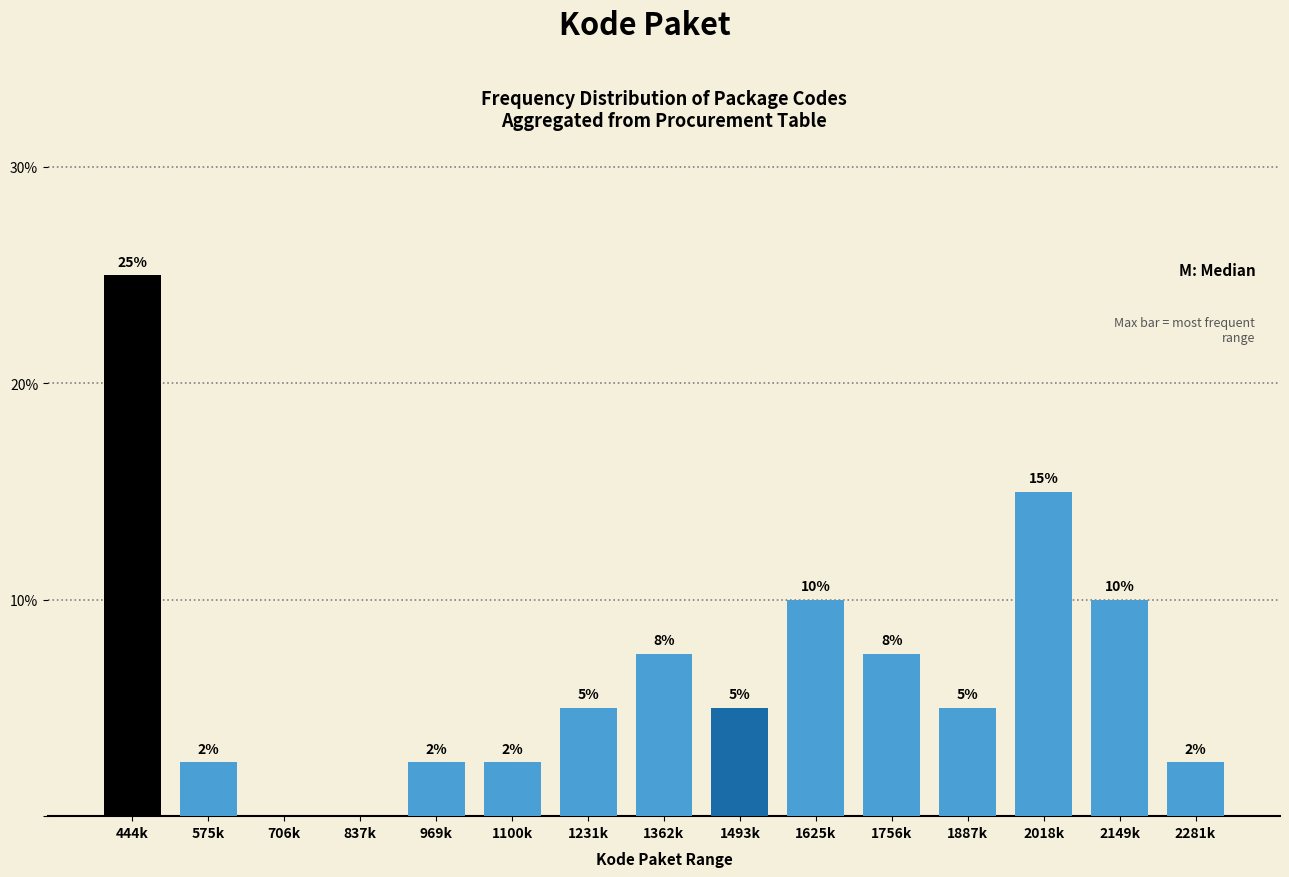

At which label does the data first exceed 5?

444k